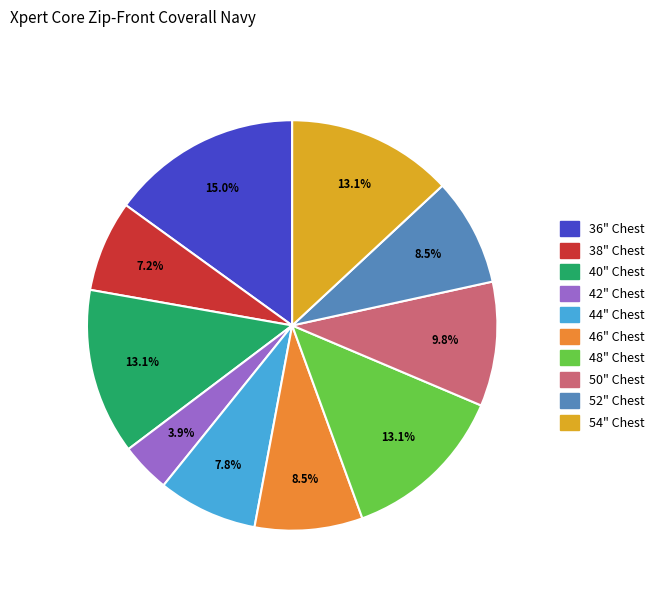

Does 44" Chest represent more than half of the total?

No